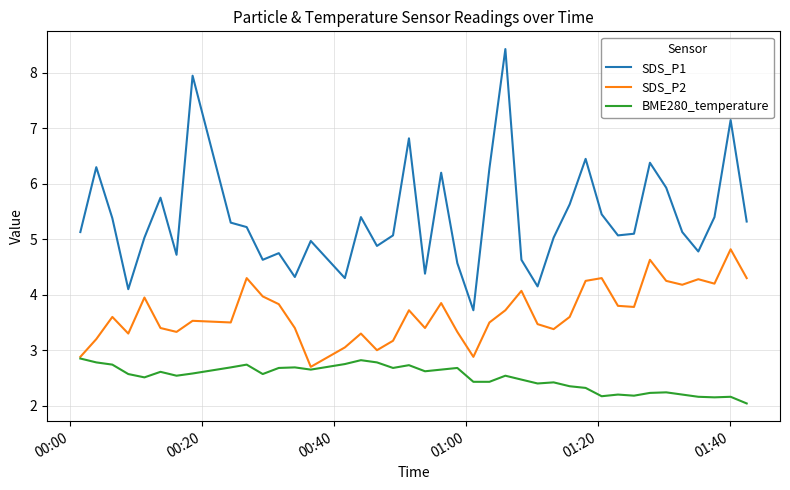

True or false: BME280_temperature and SDS_P1 intersect in this chart.

False